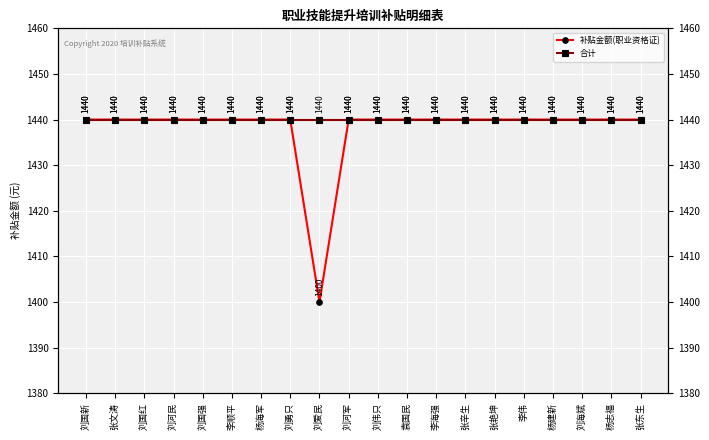

Reading right to left, what are all the values shown in this chart?

补贴金额(职业资格证): 张东生=1440	杨志福=1440	刘海斌=1440	杨建新=1440	李伟=1440	张艳坤=1440	张辛生=1440	李海强=1440	袁国民=1440	刘伟只=1440	刘河军=1440	刘爱民=1400	刘勇只=1440	杨海军=1440	李顺平=1440	刘国强=1440	刘河民=1440	刘国红=1440	张文涛=1440	刘国新=1440
合计: 张东生=1440	杨志福=1440	刘海斌=1440	杨建新=1440	李伟=1440	张艳坤=1440	张辛生=1440	李海强=1440	袁国民=1440	刘伟只=1440	刘河军=1440	刘爱民=1440	刘勇只=1440	杨海军=1440	李顺平=1440	刘国强=1440	刘河民=1440	刘国红=1440	张文涛=1440	刘国新=1440